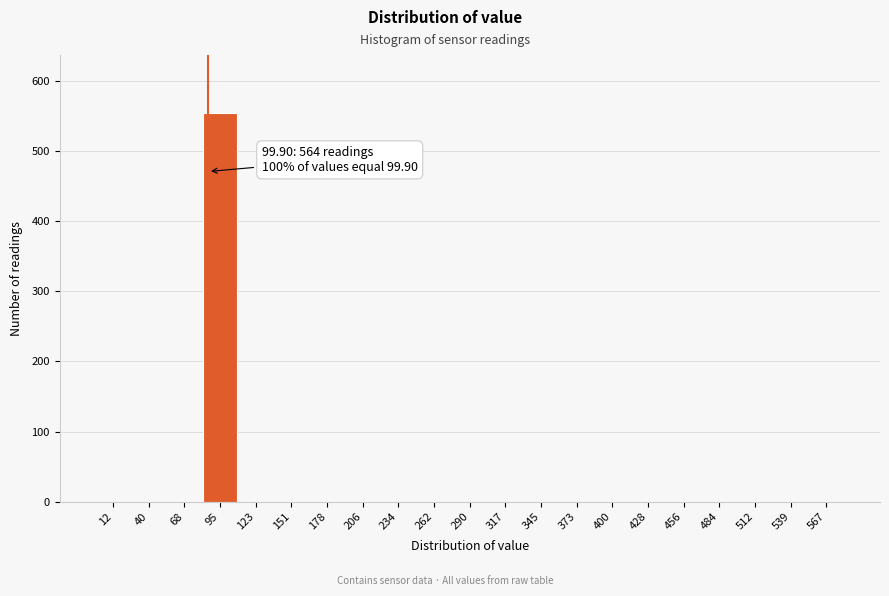

Reading left to right, what are all the values shown in this chart?

12=0	40=0	68=0	95=554	123=0	151=0	178=0	206=0	234=0	262=0	290=0	317=0	345=0	373=0	400=0	428=0	456=0	484=0	512=0	539=0	567=0